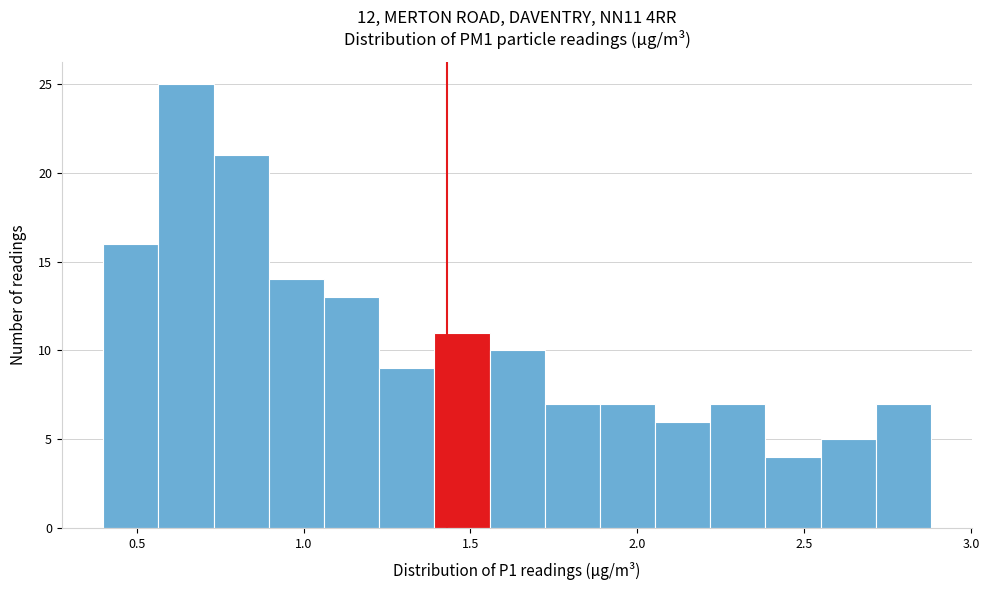

Around what value on the x-axis is the tallest bar? Give the approximate position of its centre, as read against the axis.

0.65